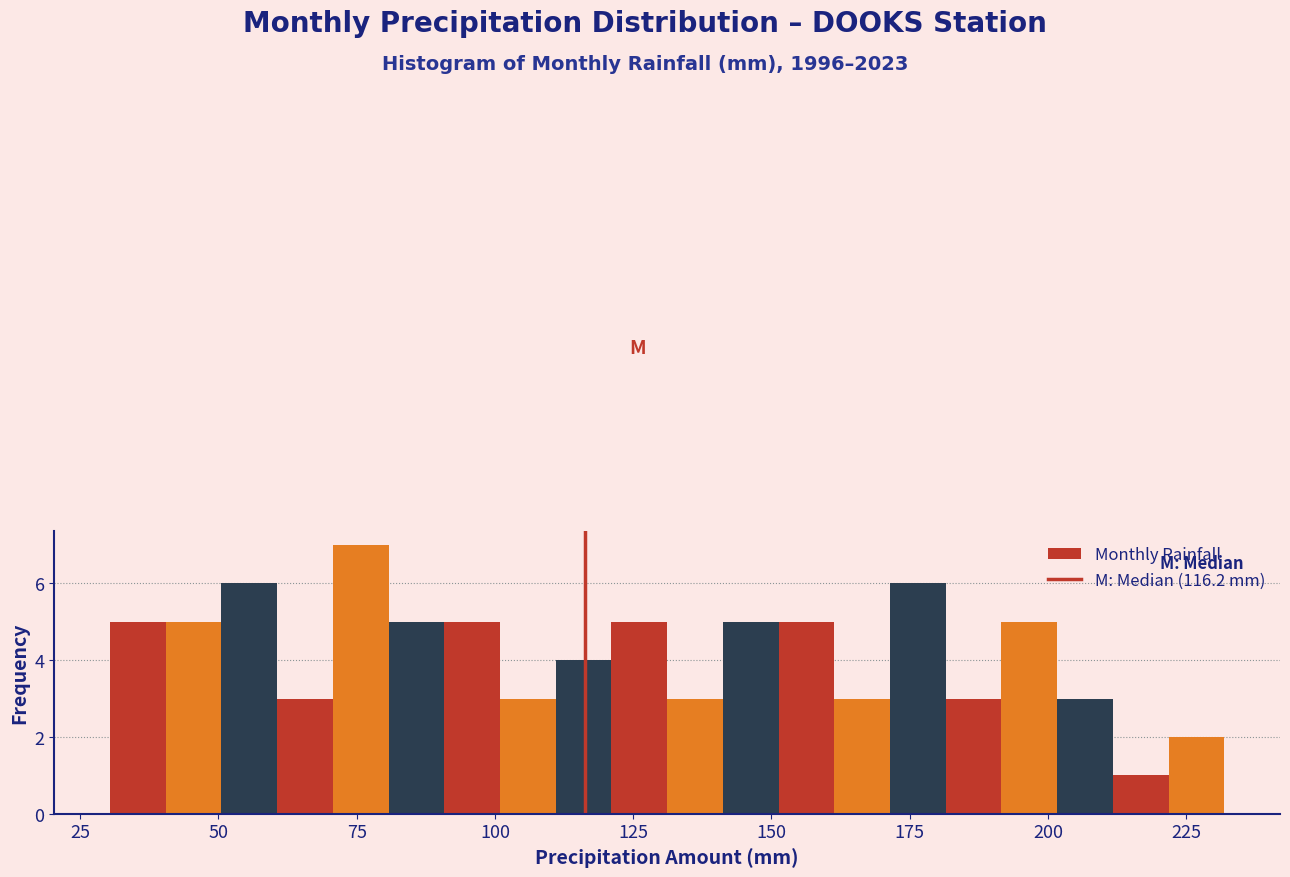

Read against the x-axis, roughly where is the centre of the tallest bar?

75